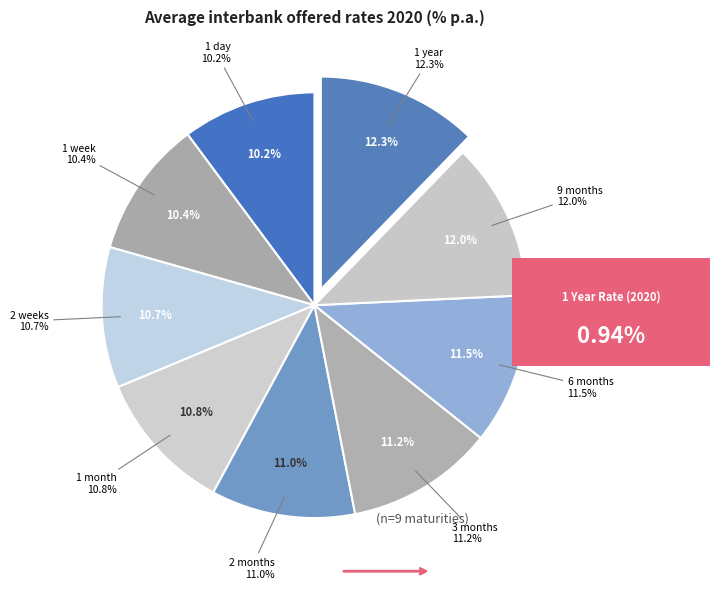

Combined, what portion of the pie is 2 weeks and 1 month?

21.5%